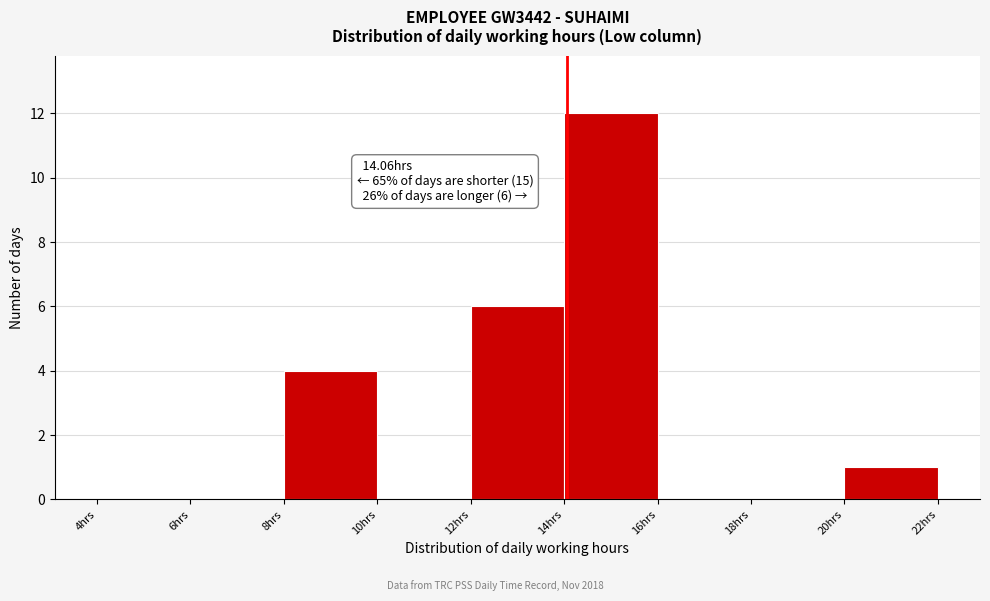

Over which range of the x-axis is the bar tallest?

14 to 16